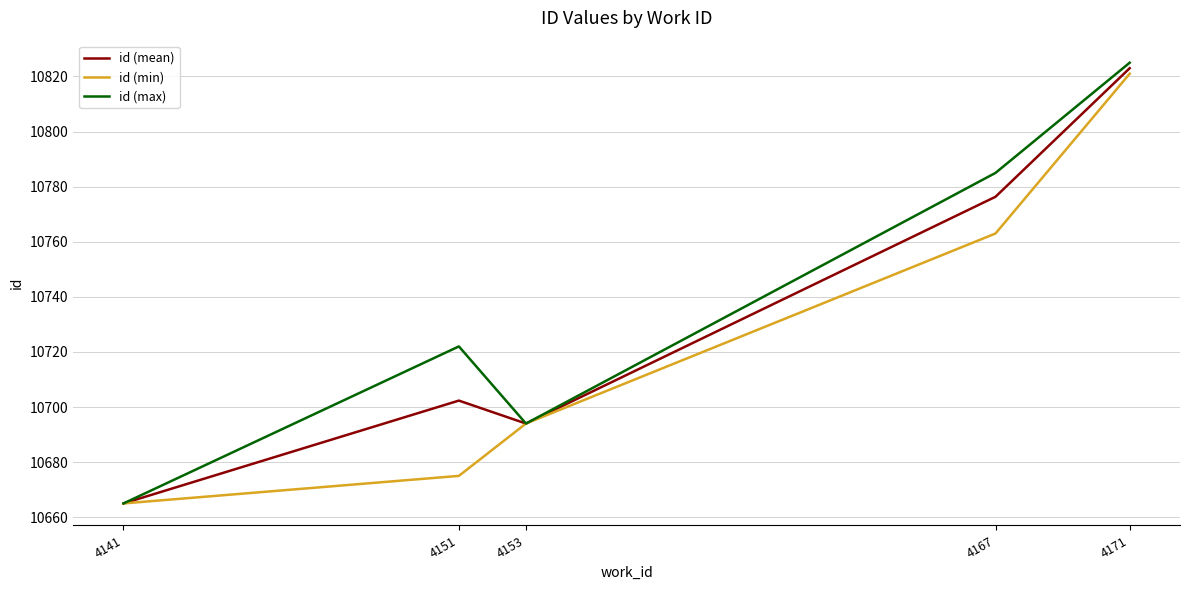

Is it true that id (min) equals 10665.0 at 4141?

True